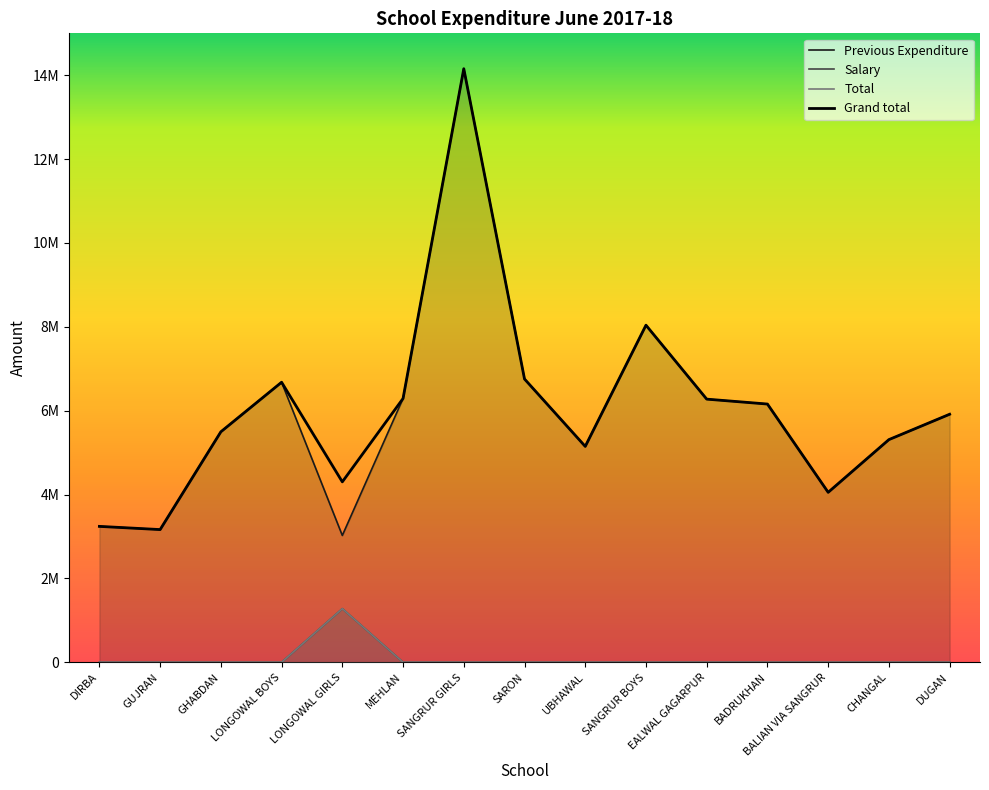

Between SANGRUR BOYS and UBHAWAL, which is larger?

SANGRUR BOYS